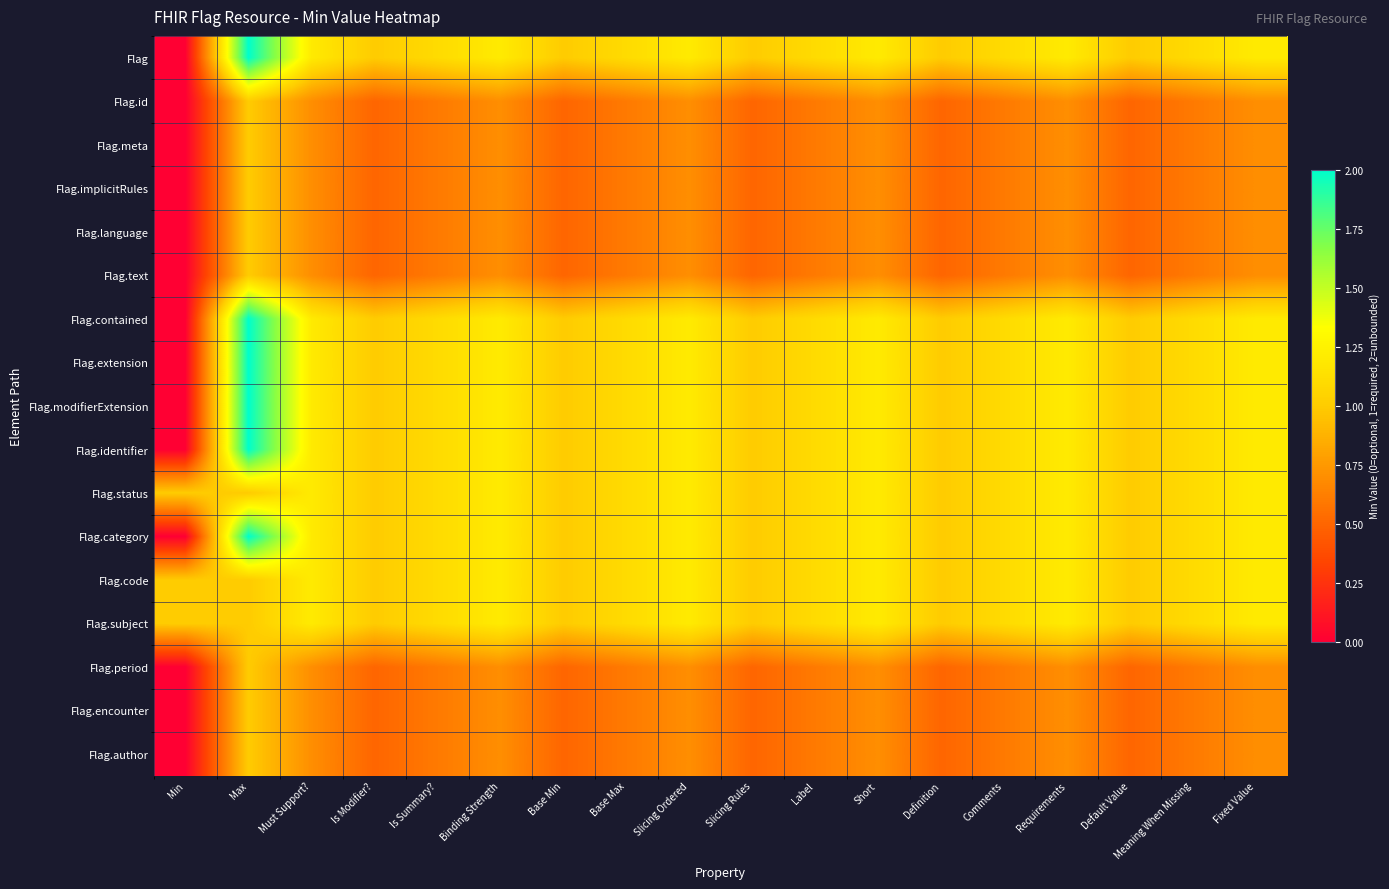

Rank the series by their maximum value, from lowest to highest.

Flag.id, Flag.meta, Flag.implicitRules, Flag.language, Flag.text, Flag.period, Flag.encounter, Flag.author, Flag.status, Flag.code, Flag.subject, Flag, Flag.contained, Flag.extension, Flag.modifierExtension, Flag.identifier, Flag.category